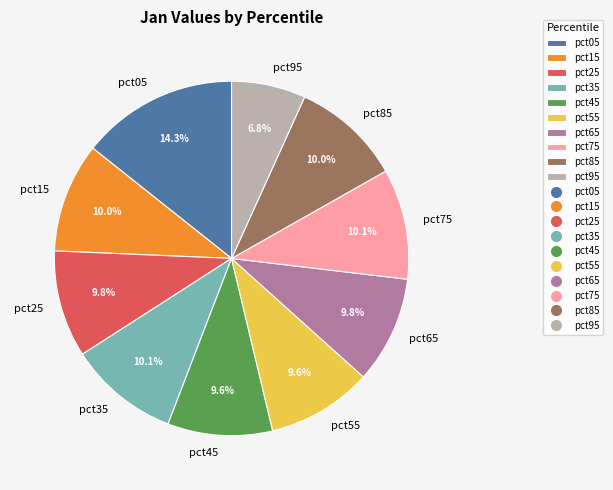

True or false: pct35 accounts for 2% of the total.

False